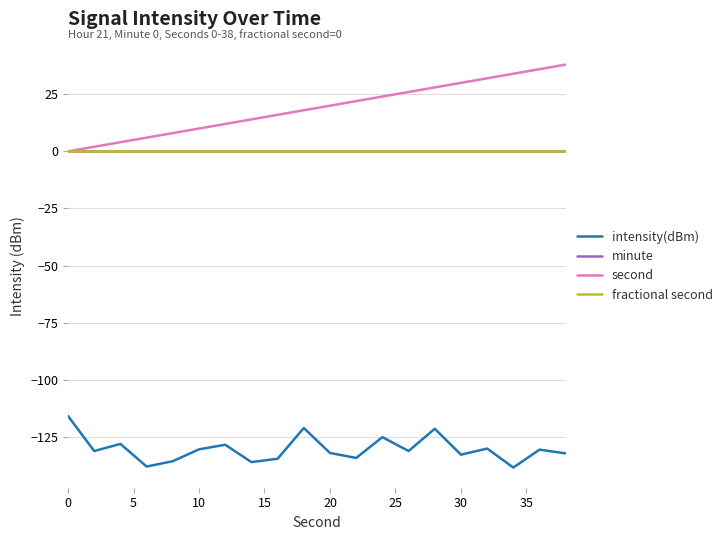

Does the chart have visible grid lines?

Yes